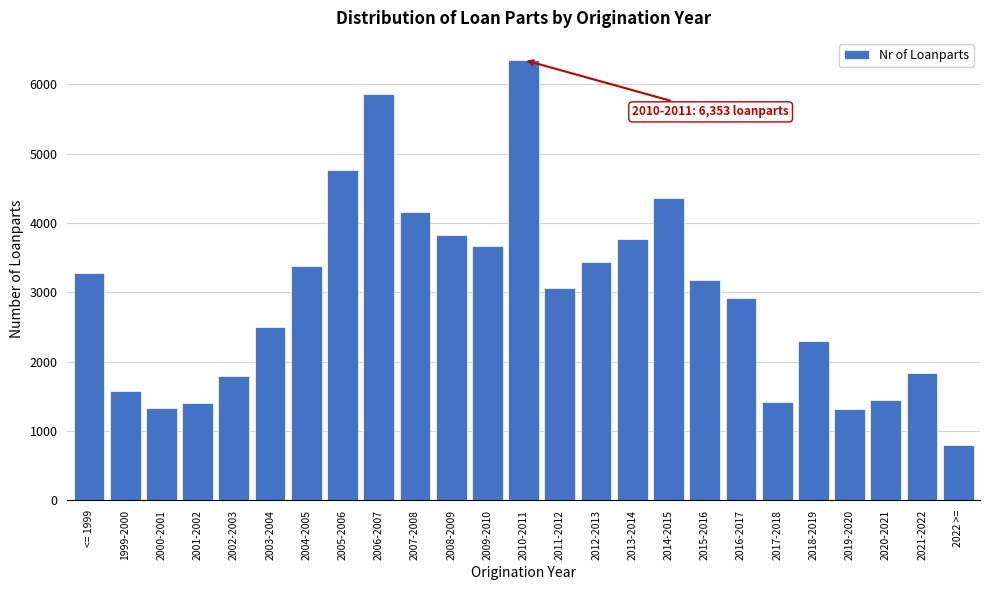

Is it true that the value at 1999-2000 is 533?

False